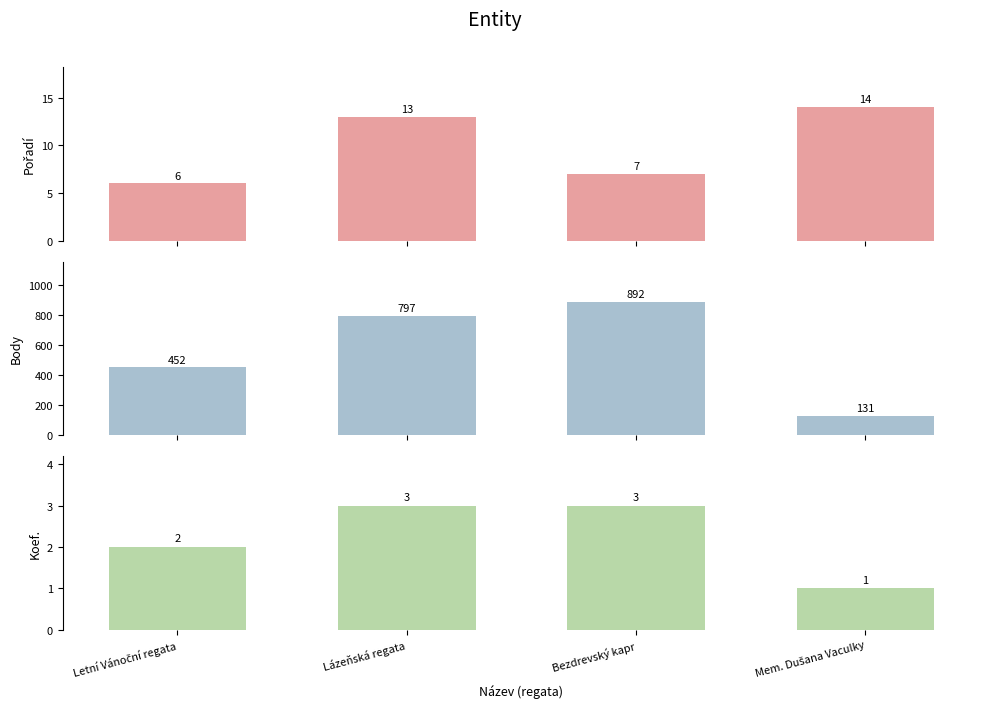

What is the value of the Body bar at the 2nd from the left?

797